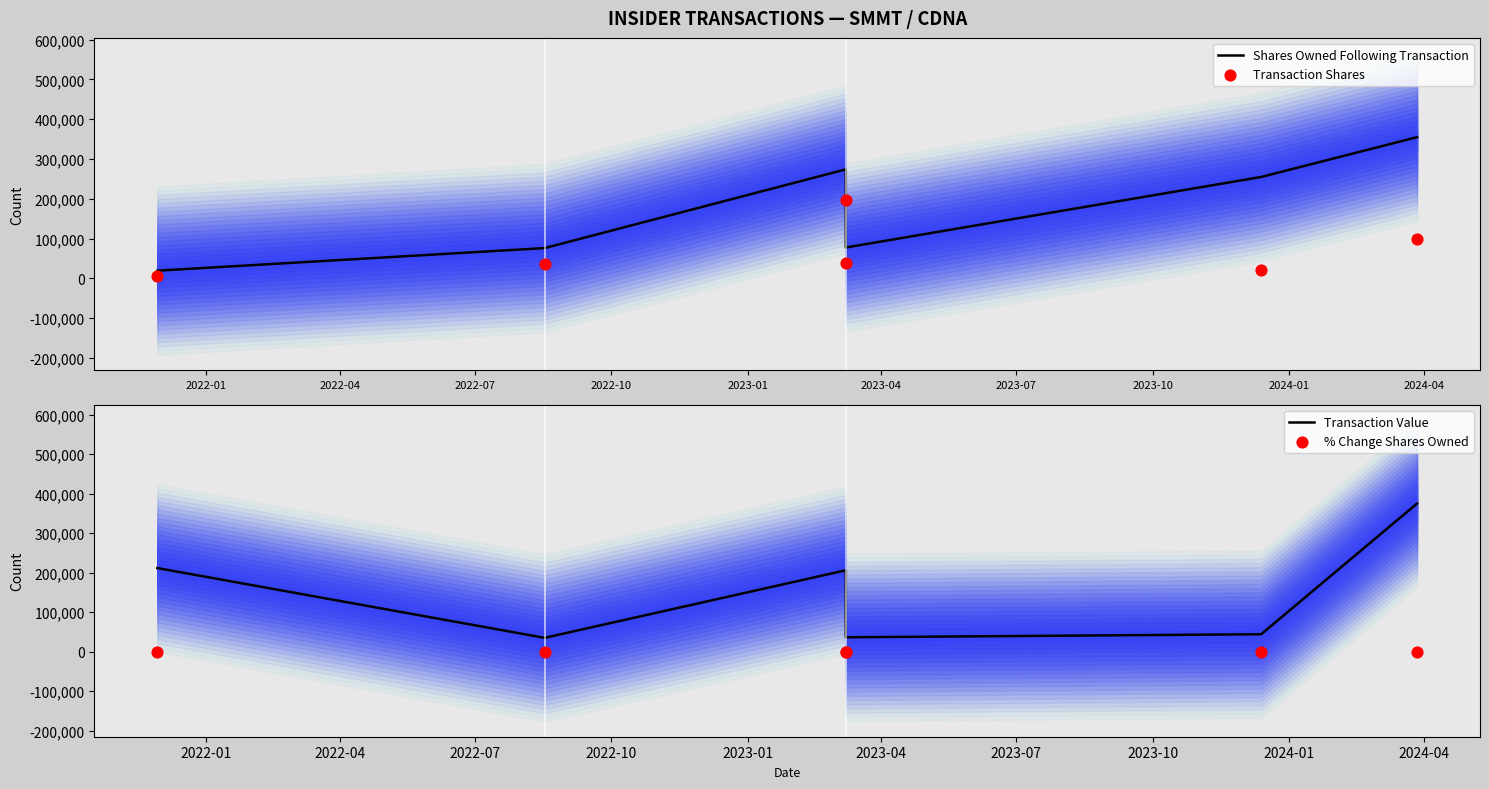

What are all the series names shown in the legend?

Shares Owned Following Transaction, Transaction Shares, Transaction Value, % Change Shares Owned